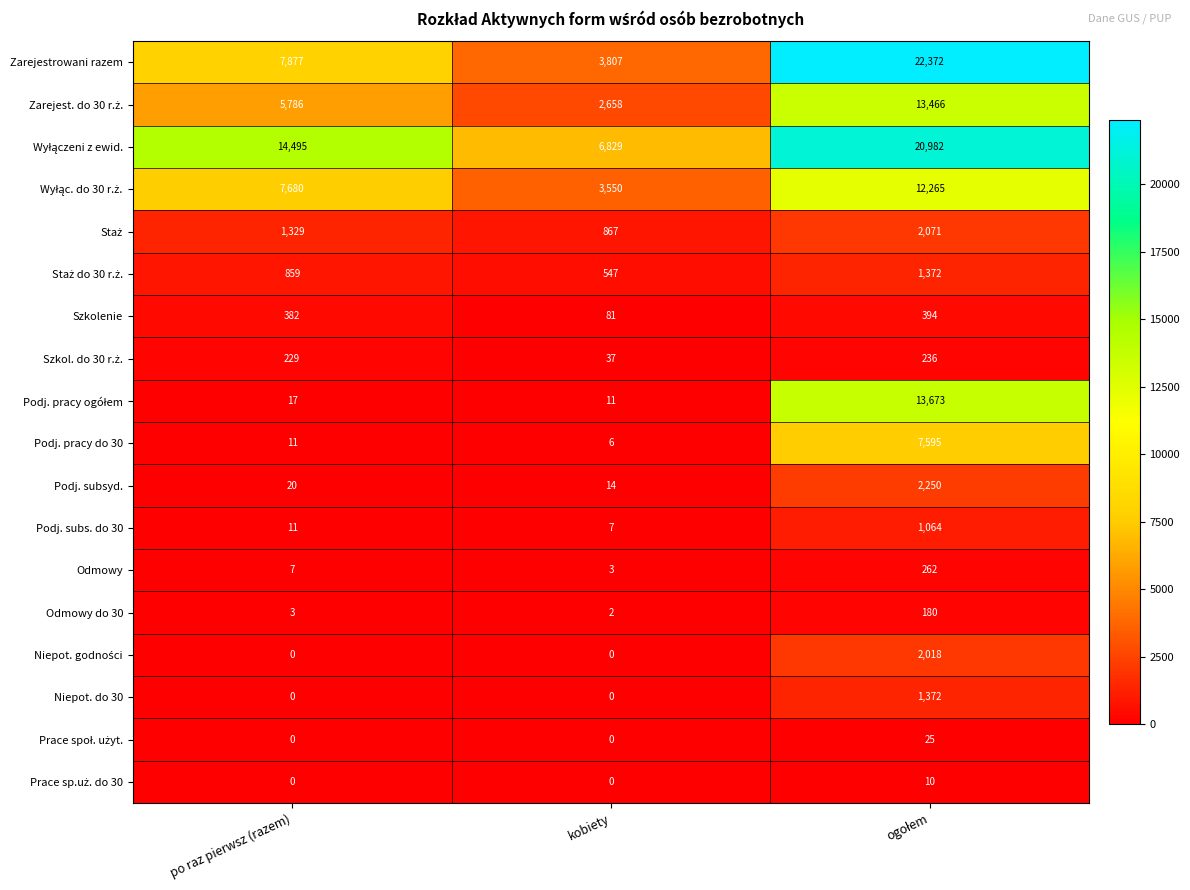

What is the average value of the Podj. subs. do 30 series?

361